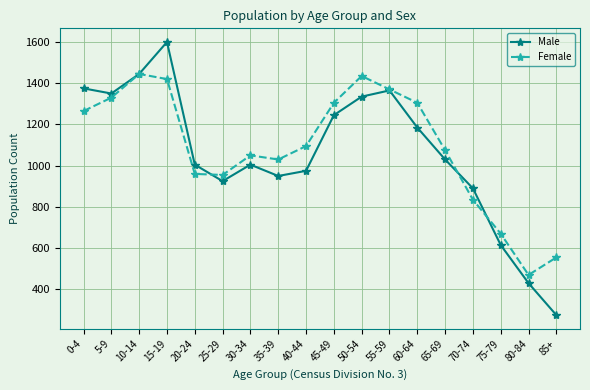

Where is the first local minimum for Male?

5-9